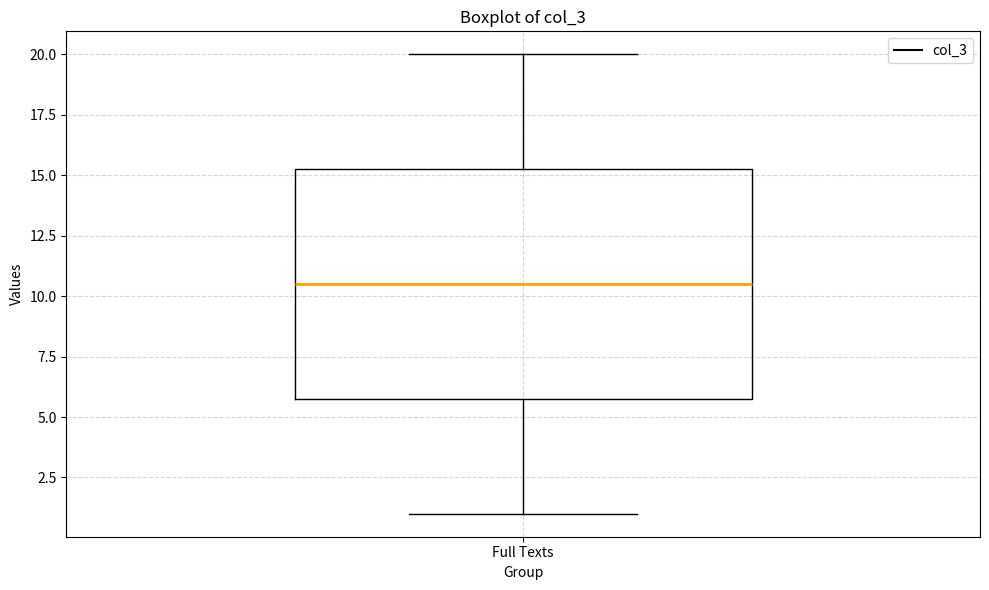

Where is the upper edge of the box for Full Texts on the y-axis? The values are not printed on the chart, so give them approximately, as read against the axis.

15.5